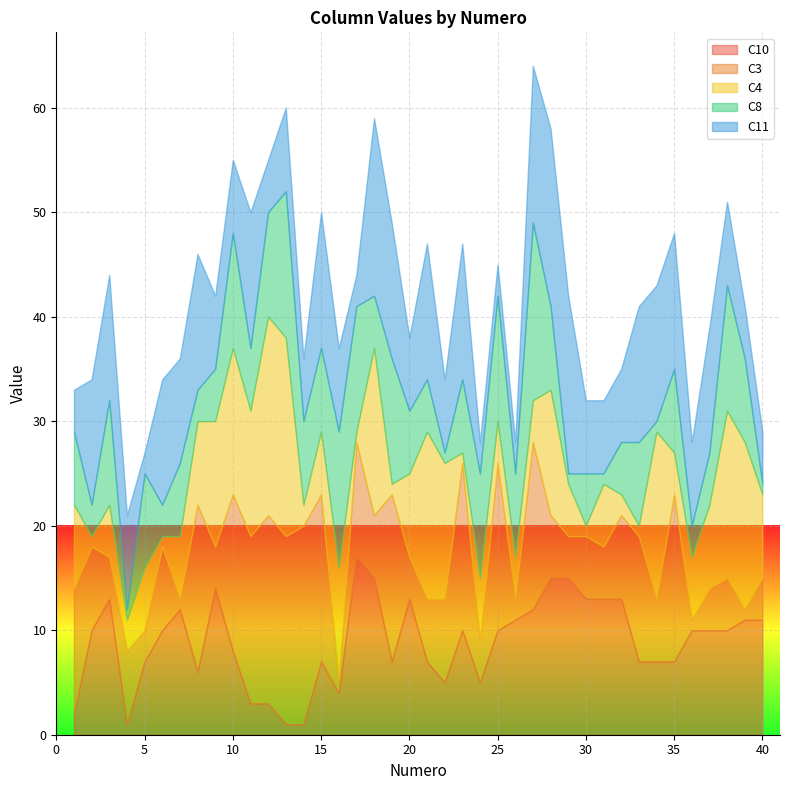

Rank the series by their maximum value, from lowest to highest.

C10, C8, C11, C3, C4